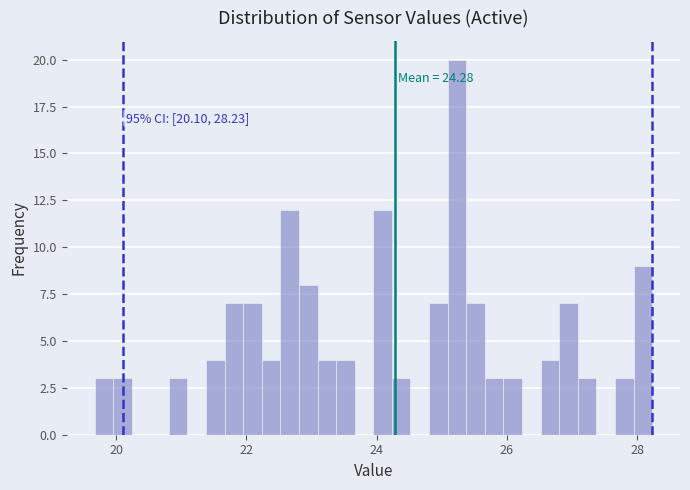

Read against the x-axis, roughly where is the centre of the tallest bar?

25.2